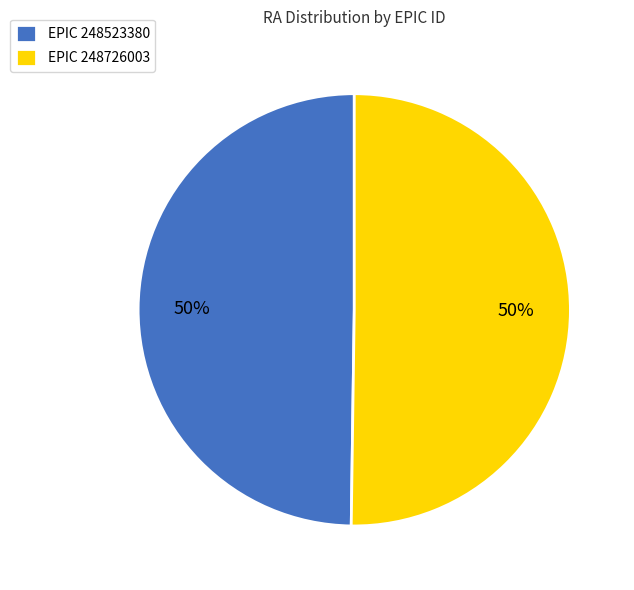

Do EPIC 248726003 and EPIC 248523380 together represent more than half of the pie?

Yes